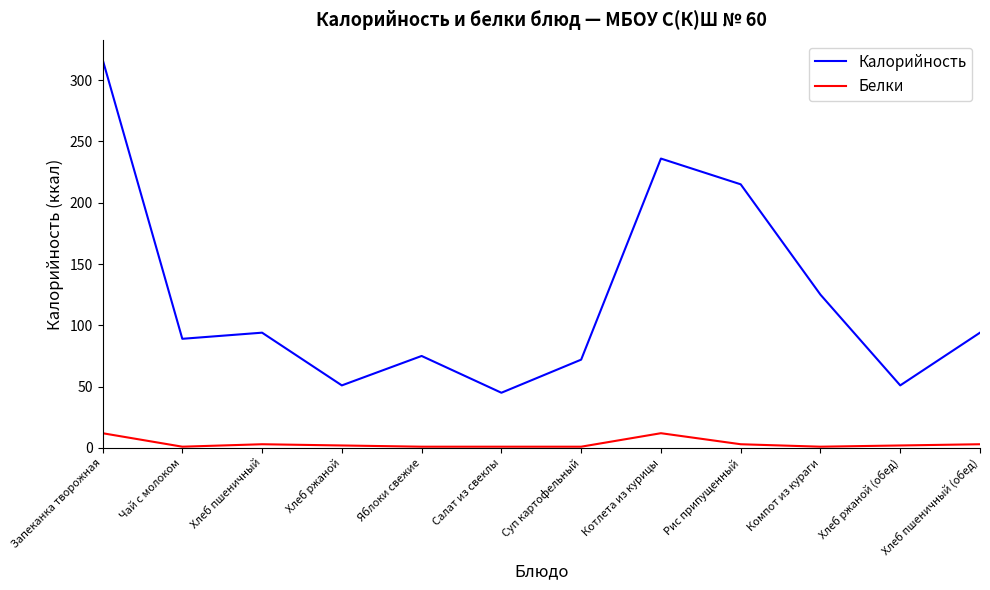

What are all the series names shown in the legend?

Калорийность, Белки